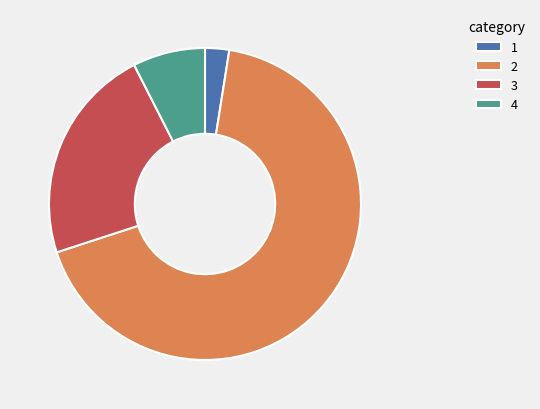

True or false: 2 accounts for 67% of the total.

True